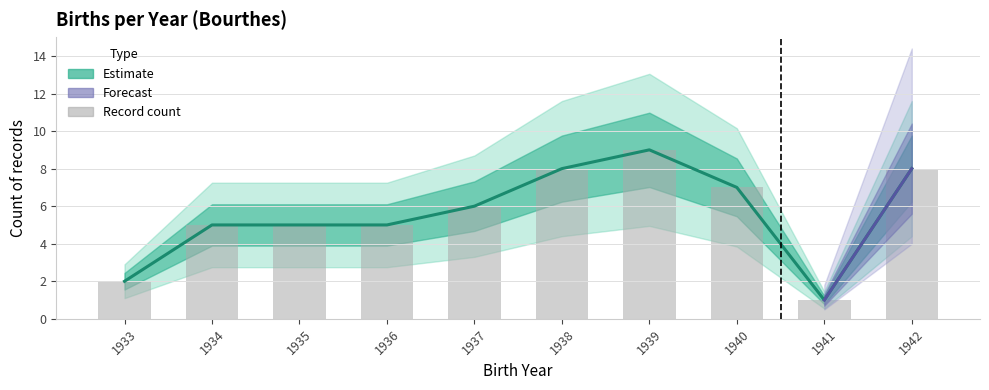

True or false: Record count has a value of 9 at 1939.

True